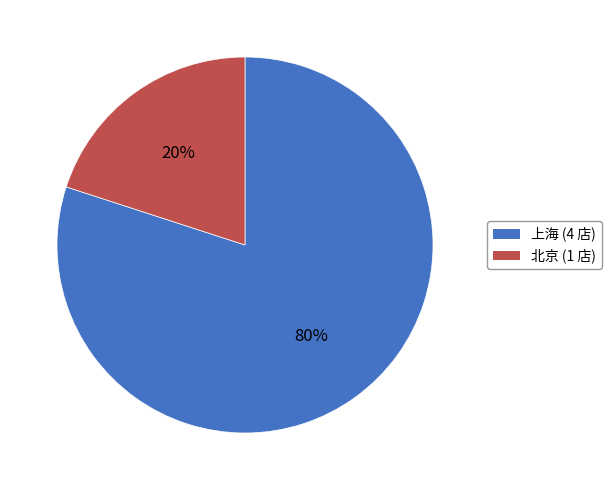

To the nearest percent, what portion does 上海 represent?

80%